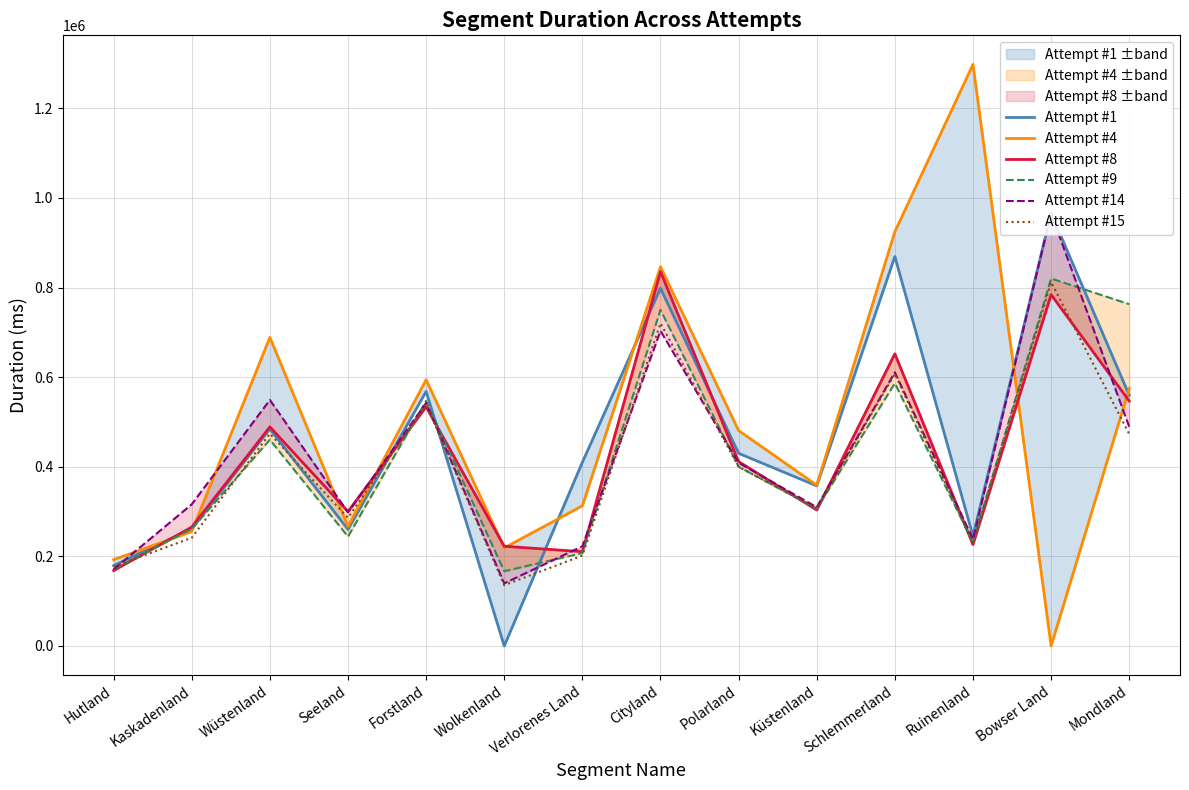

At which category does Attempt #9 reach its first local peak?

Wüstenland